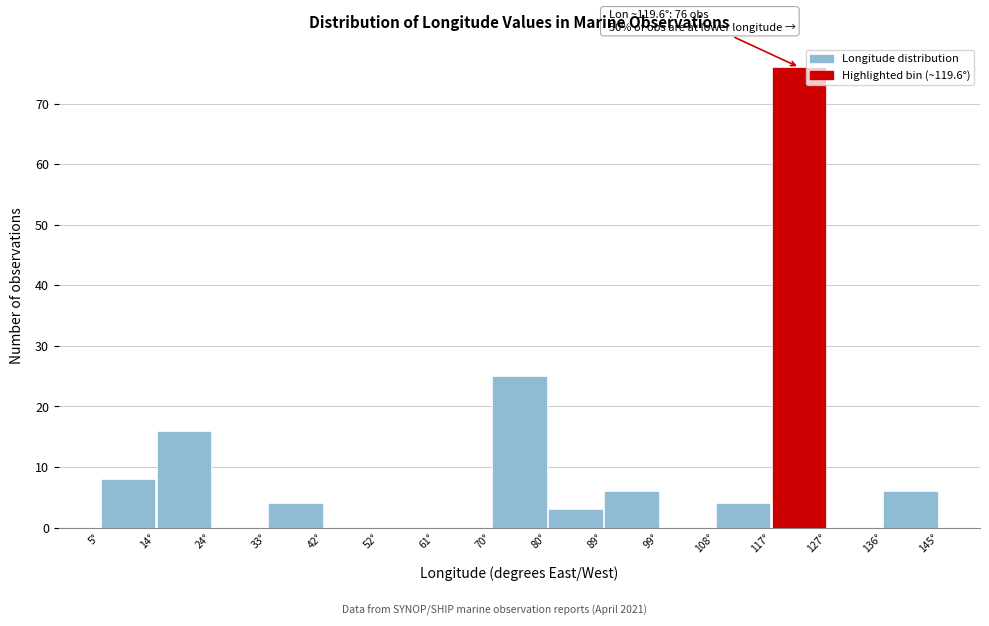

Over which range of the x-axis is the bar tallest?

117 to 127